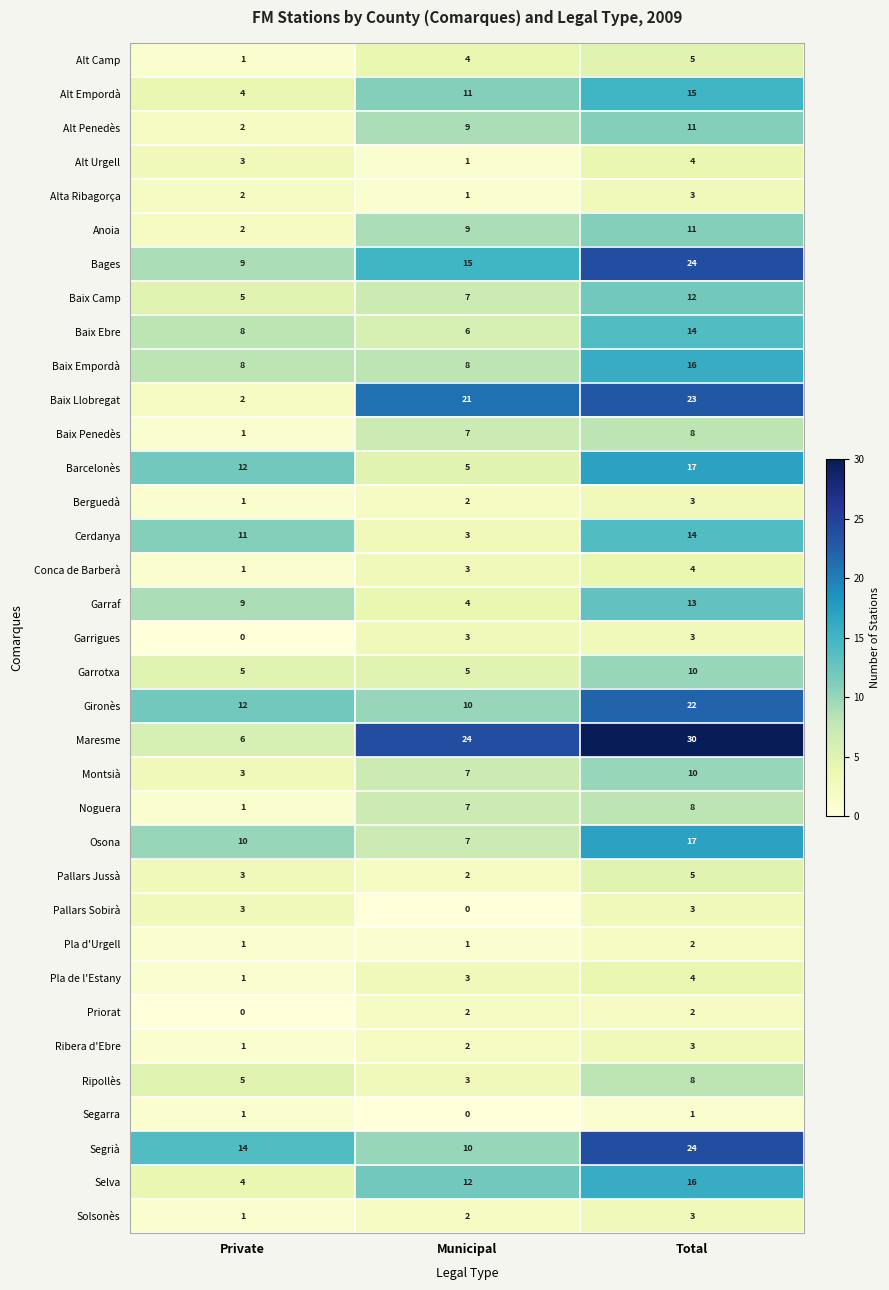

What is the sum of the Alt Empordà values at Municipal and Total?

26